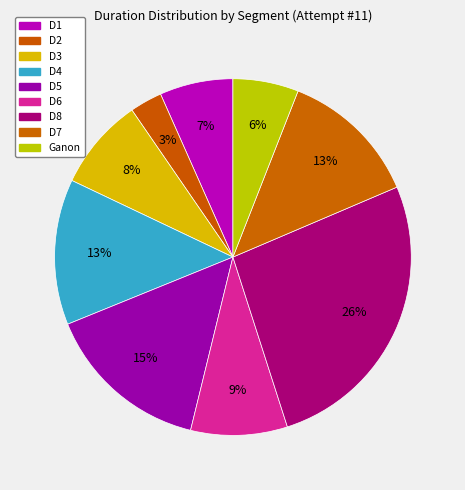

How many slices are in this pie chart?

9